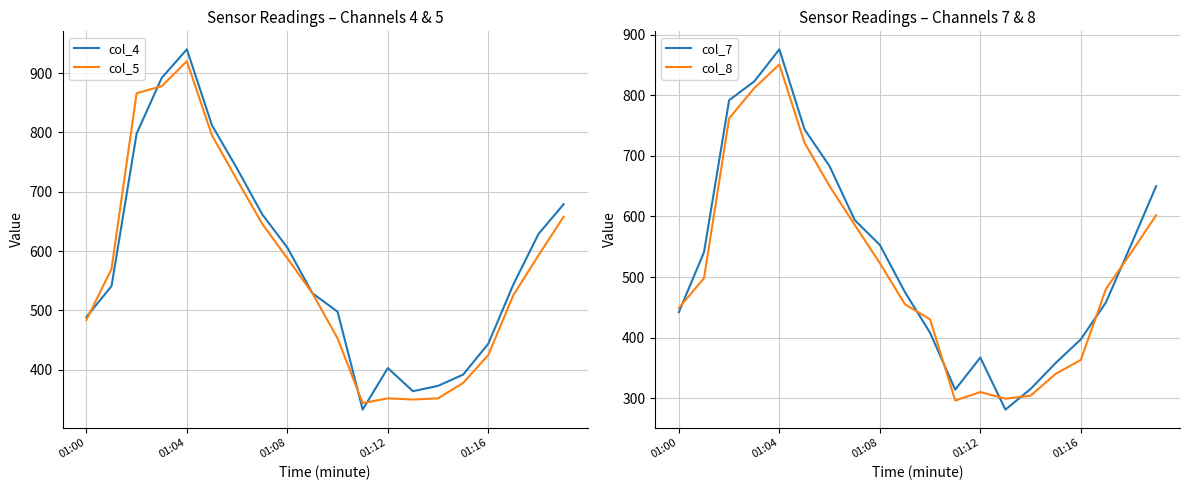

At which label does col_8 reach its peak?

01:04